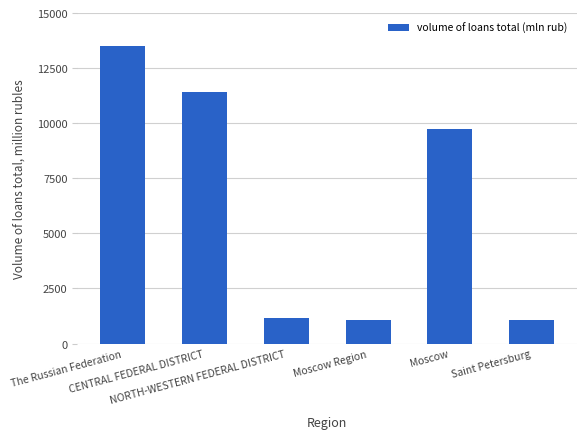

What is the label of the 4th bar from the left?

Moscow Region